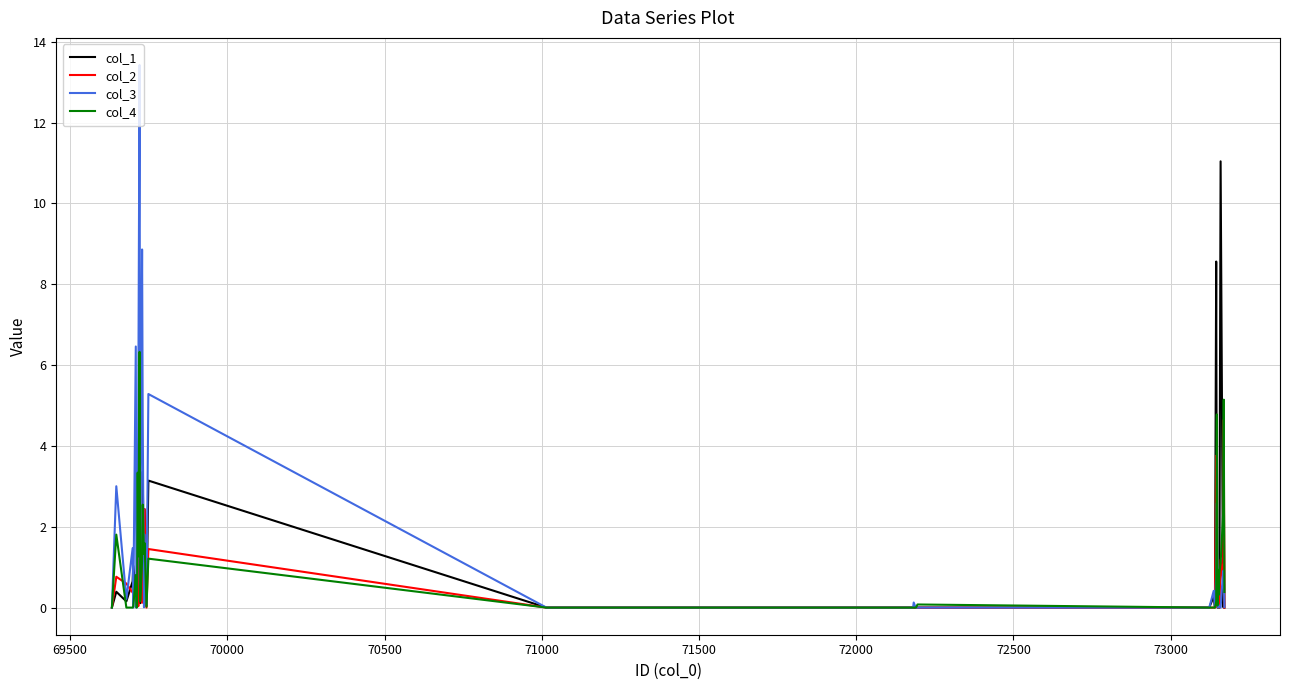

List the series in order of their peak value, lowest first.

col_2, col_4, col_1, col_3